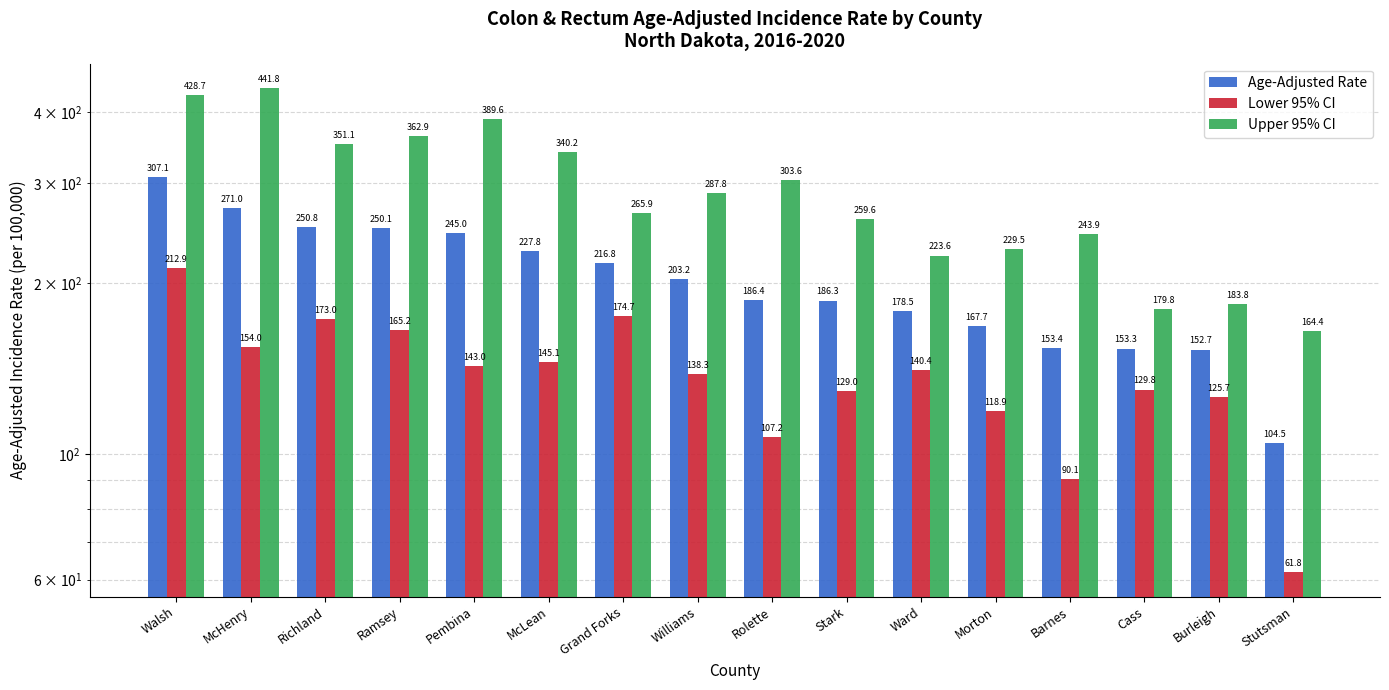

List the labels in order of Upper 95% CI value, largest first.

McHenry, Walsh, Pembina, Ramsey, Richland, McLean, Rolette, Williams, Grand Forks, Stark, Barnes, Morton, Ward, Burleigh, Cass, Stutsman